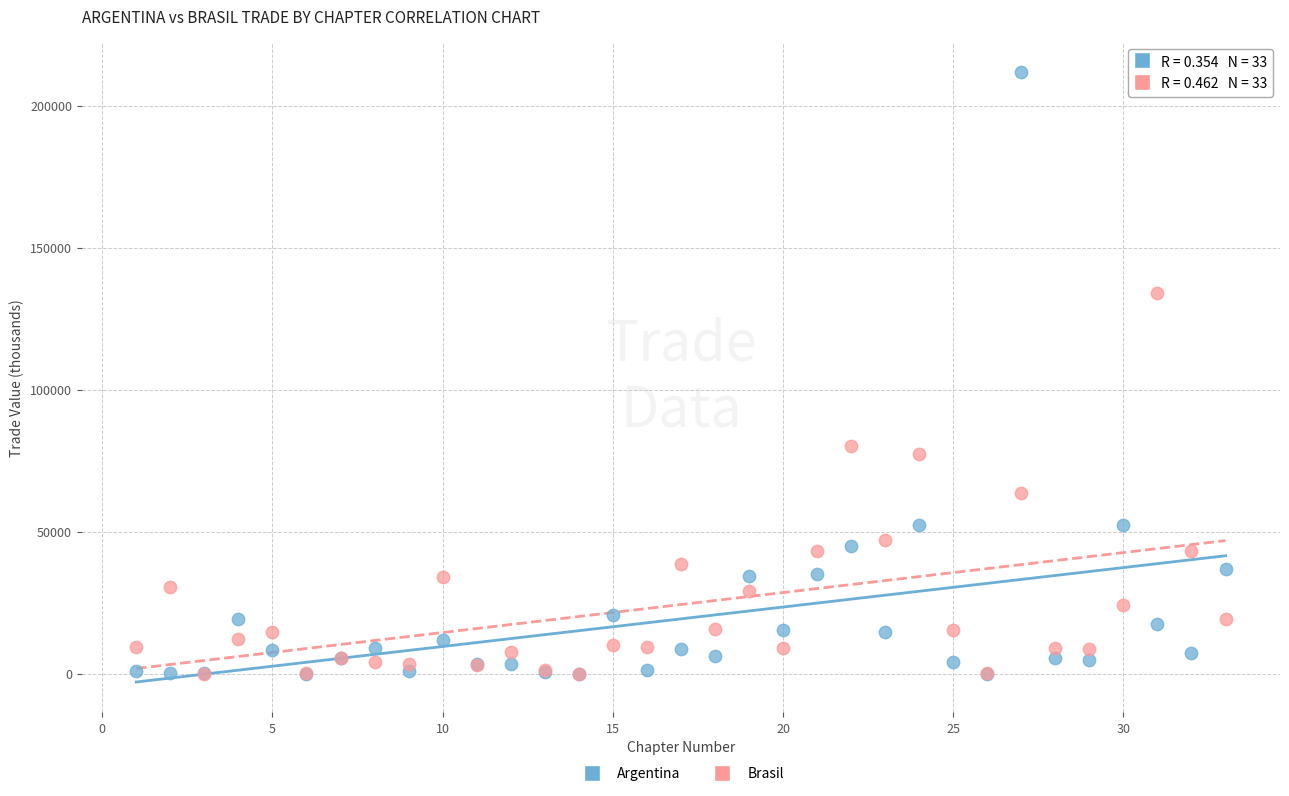

Across all series, what Y value is closest to 105876?

80141.4